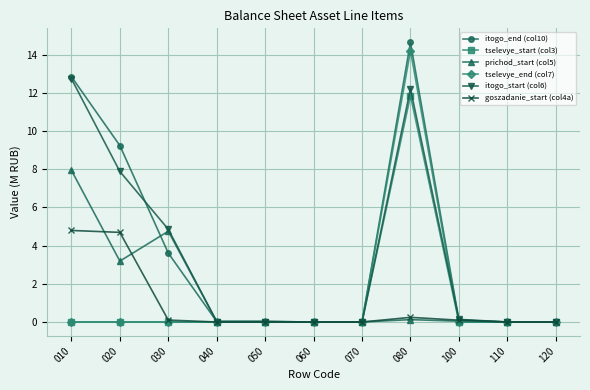

What is the average value of the itogo_start (col6) series?

3.4